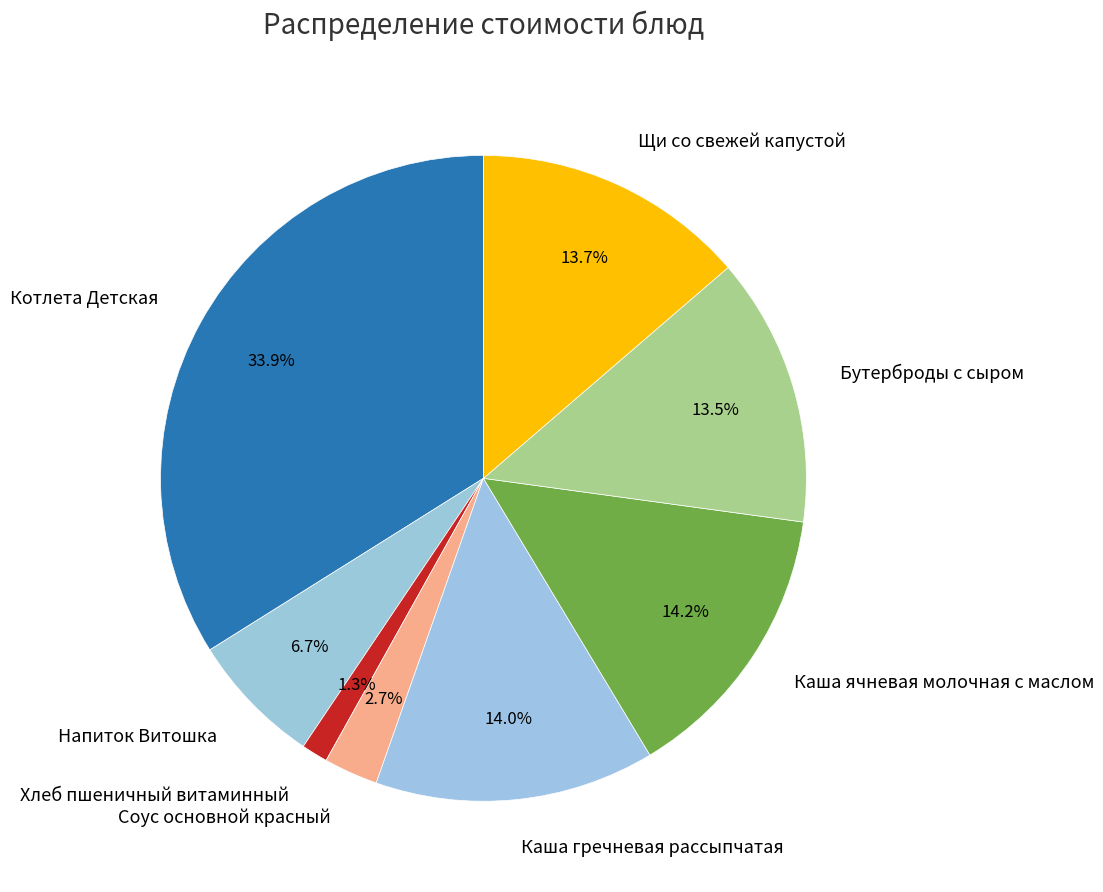

What percentage is the Хлеб пшеничный витаминный slice, to the nearest percent?

1%